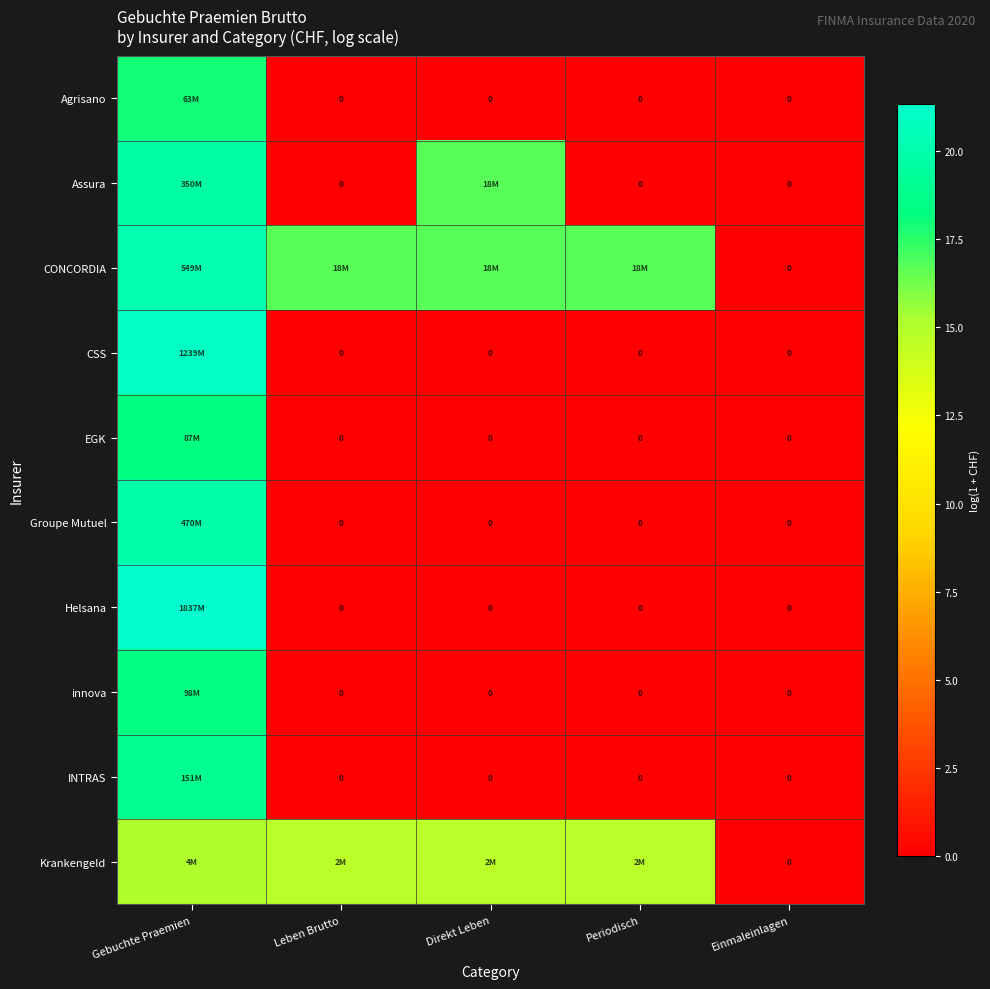

What is the difference between the second highest and minimum values in the Krankengeld series?

14.7